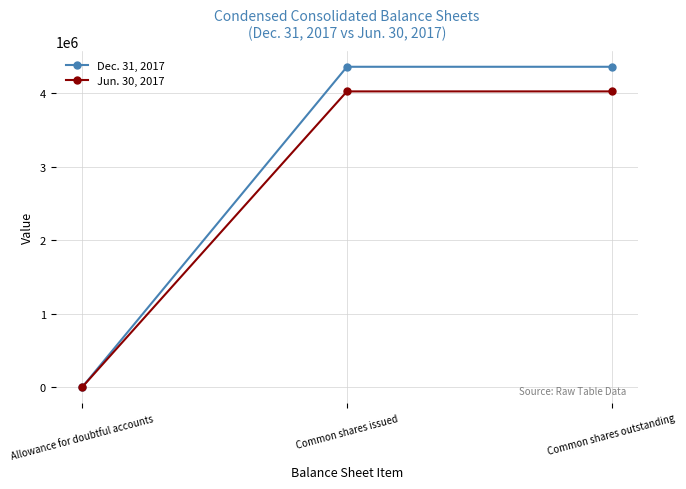

Which series has the largest total across all categories?

Dec. 31, 2017